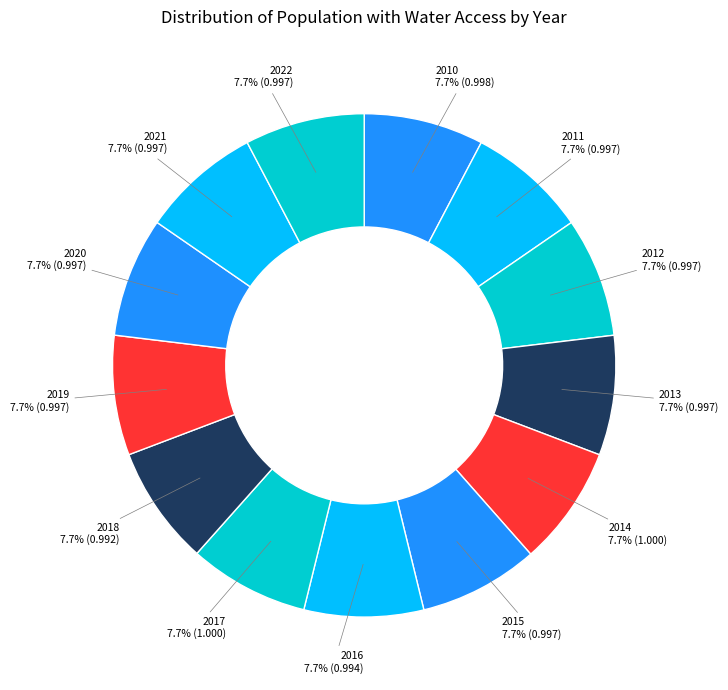

What portion of the pie excludes 2020?

92.3%